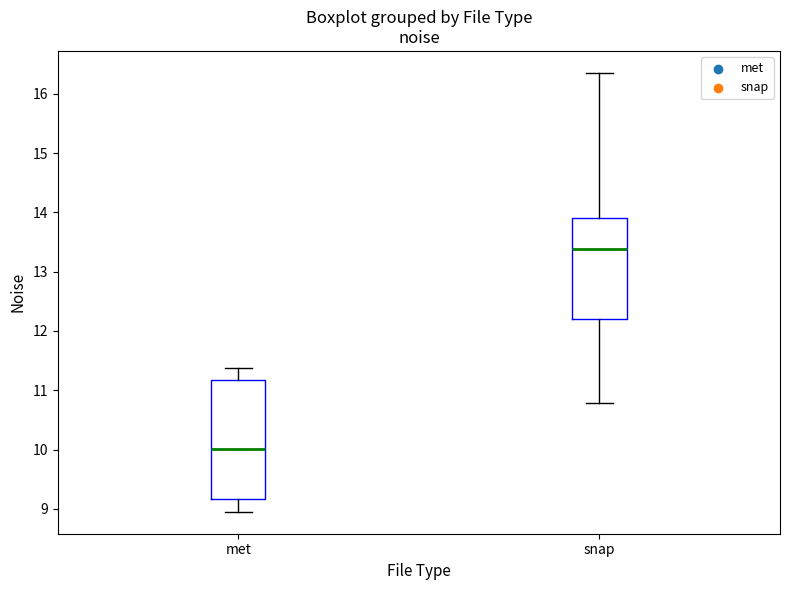

Which box is the tallest, from its lower edge to its upper edge?

met